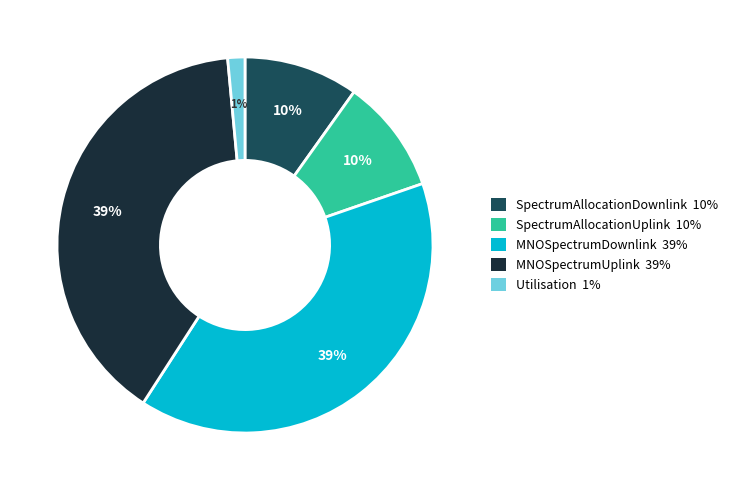

Between MNOSpectrumDownlink and SpectrumAllocationDownlink, which is larger?

MNOSpectrumDownlink